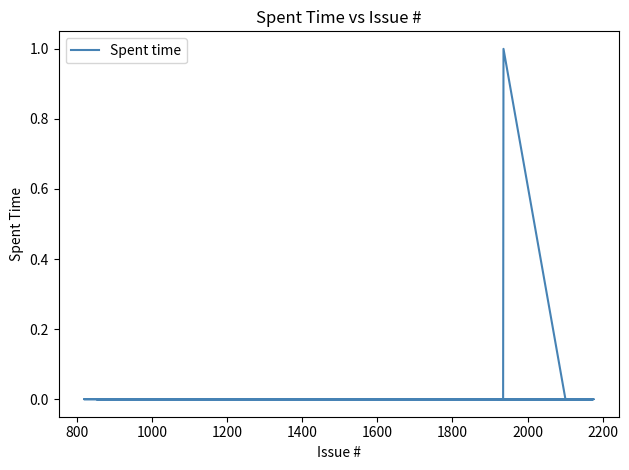

The chart shows a value of 0 at 39. True or false?

False